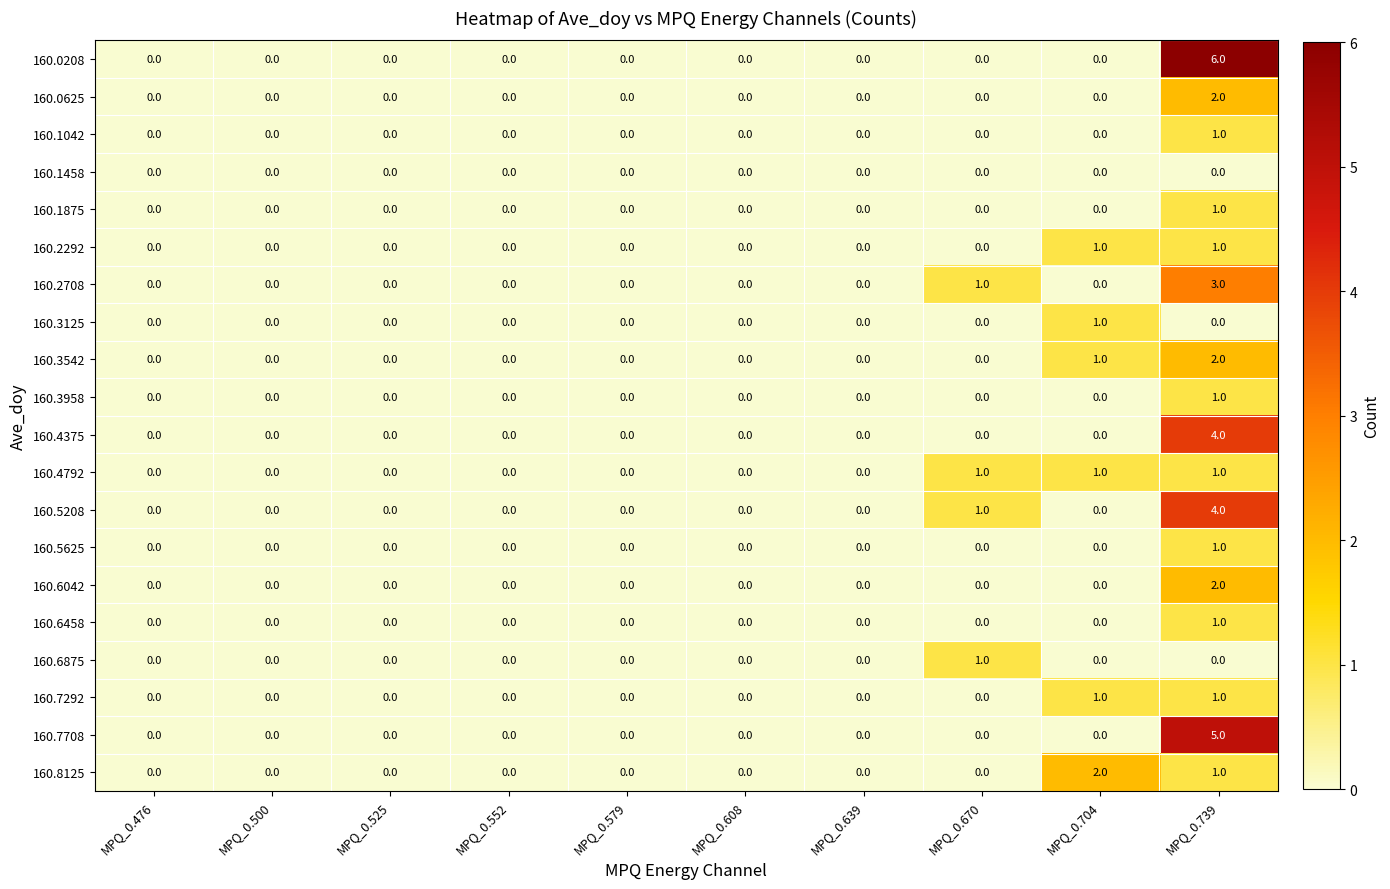

True or false: 160.7708 has a value of -3 at MPQ_0.639.

False